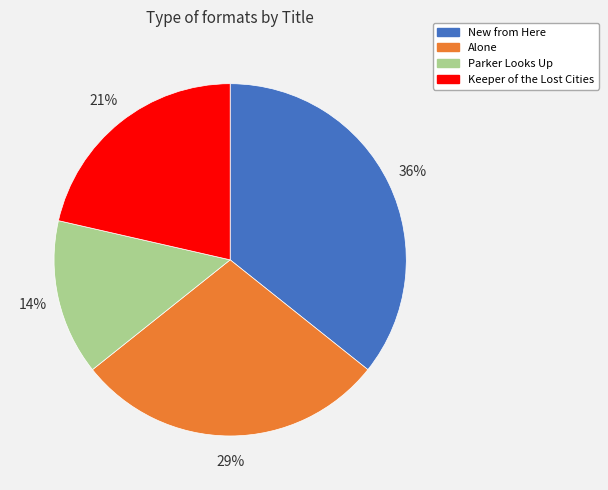

How many slices are in this pie chart?

4